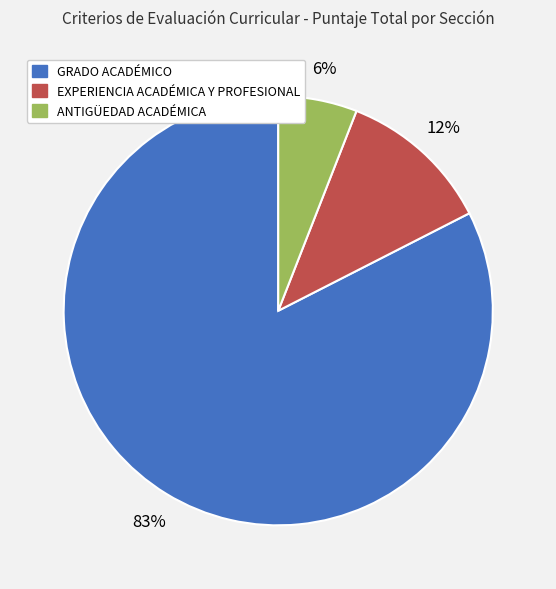

What is the largest slice in the pie chart?

GRADO ACADÉMICO